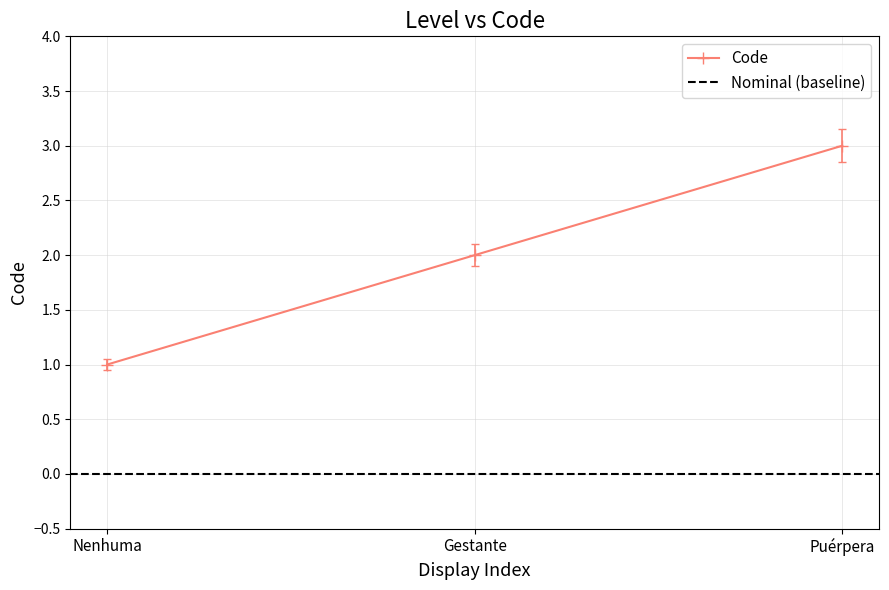

What is the average value?

2